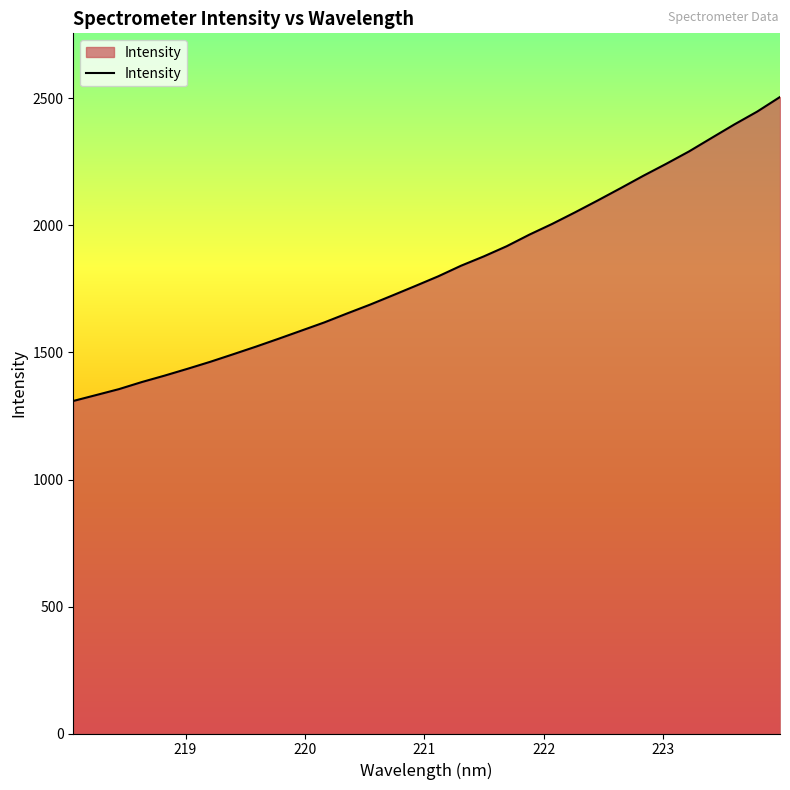

What is the smallest value displayed?

1309.2